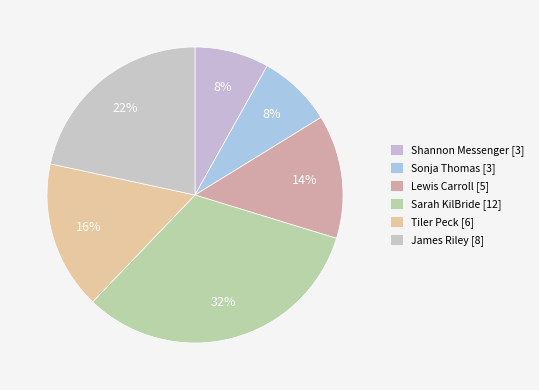

How many segments does this pie chart have?

6